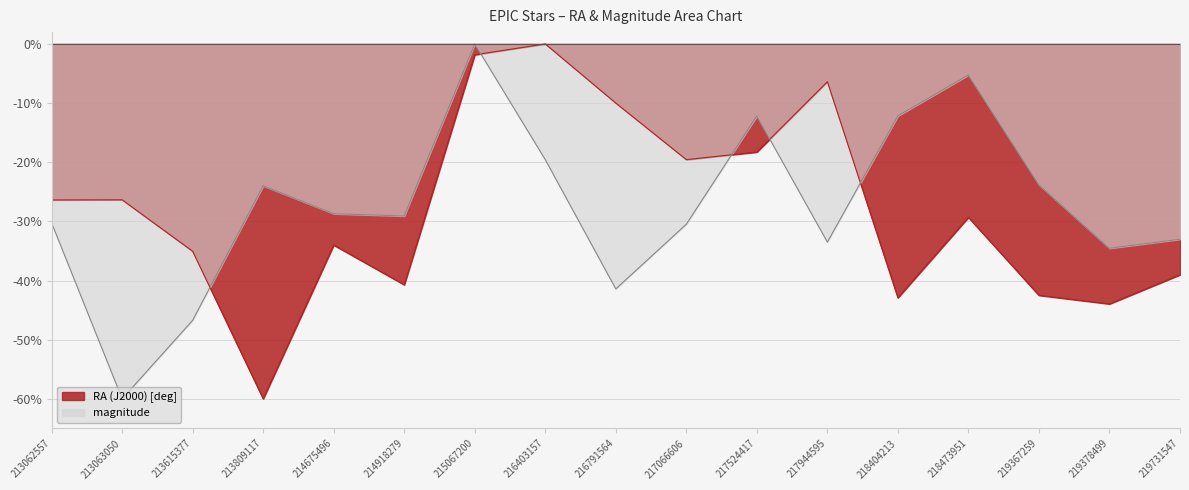

Which series ends up on top after the final intersection of RA (J2000) [deg] and magnitude?

magnitude